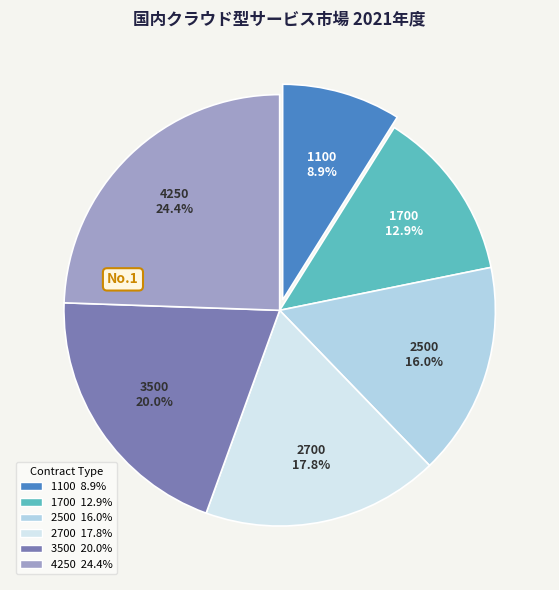

Do 4250 and 2700 together represent more than half of the pie?

No